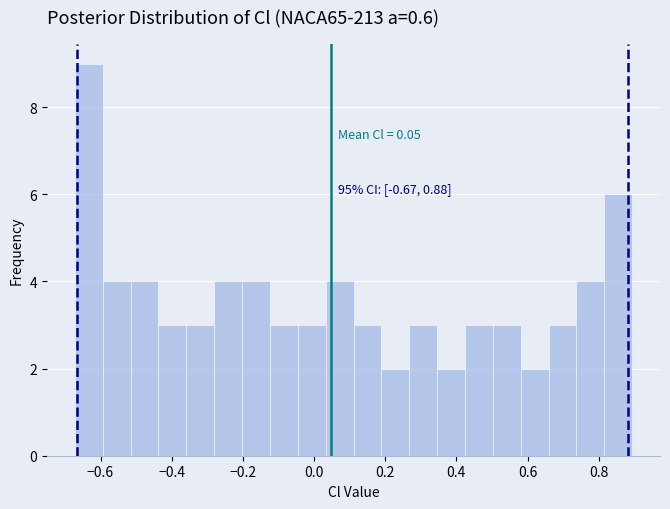

Read against the x-axis, roughly where is the centre of the tallest bar?

-0.64